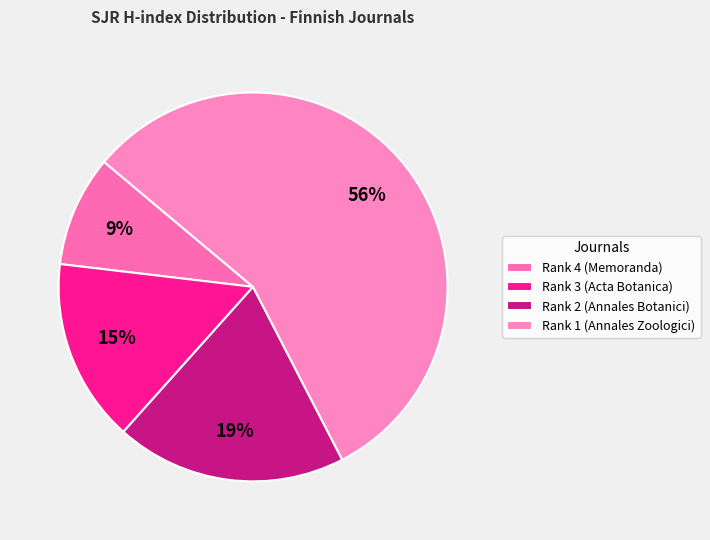

Is there a majority slice in this chart?

Yes